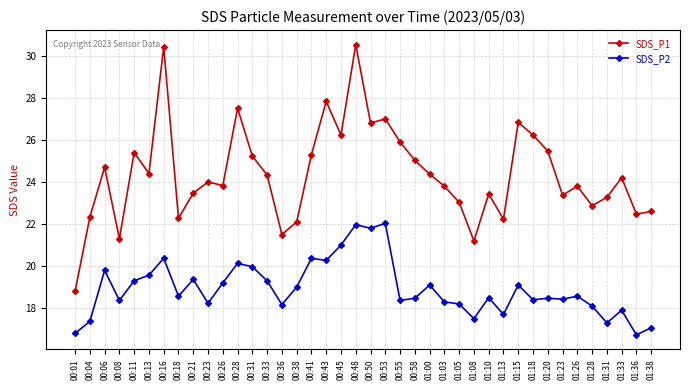

At which category does SDS_P2 reach its first local peak?

00:06